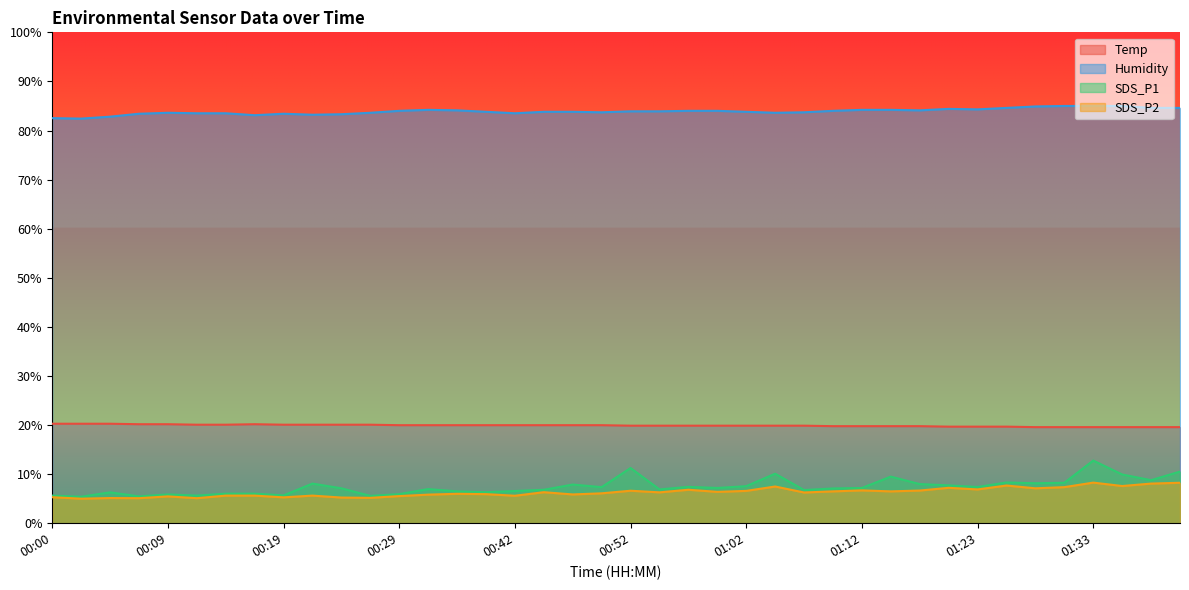

At which category is the sum across all series the highest?

01:33